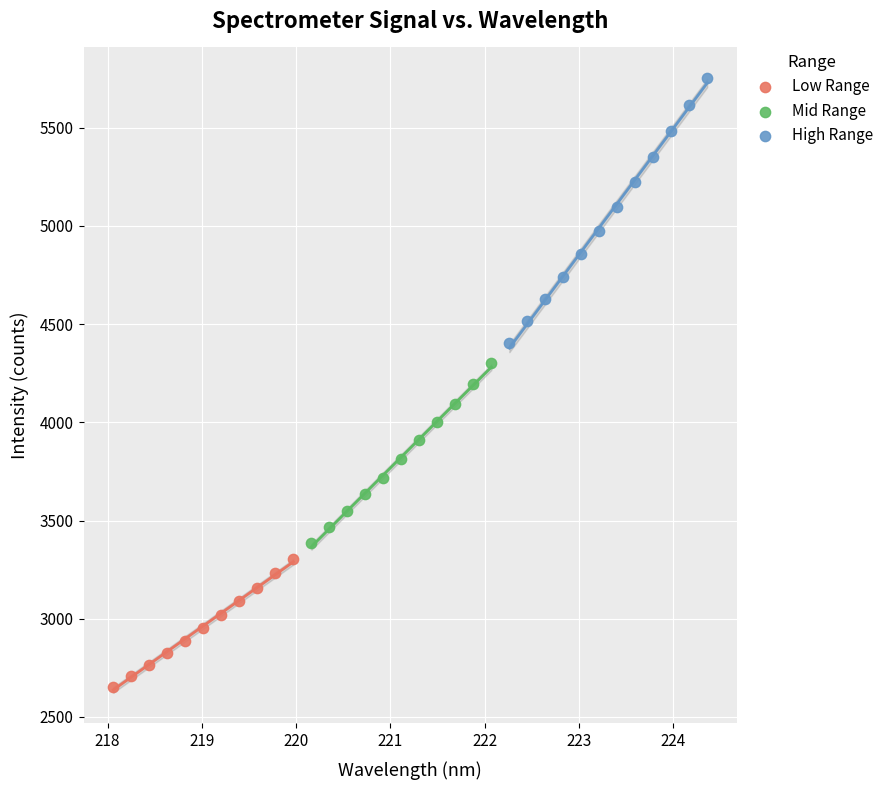

Which series has the largest Y range (max minus min)?

High Range